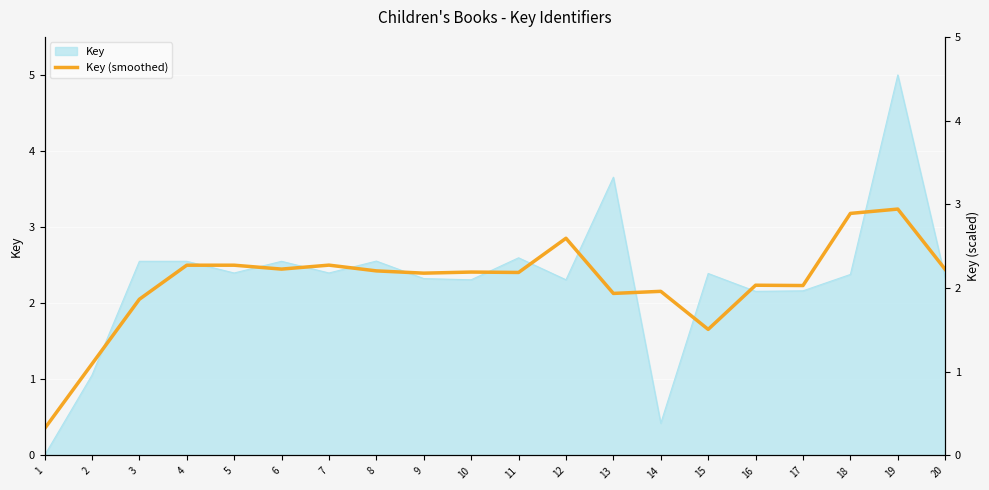

What is the value of the 20th point from the left?

2.4